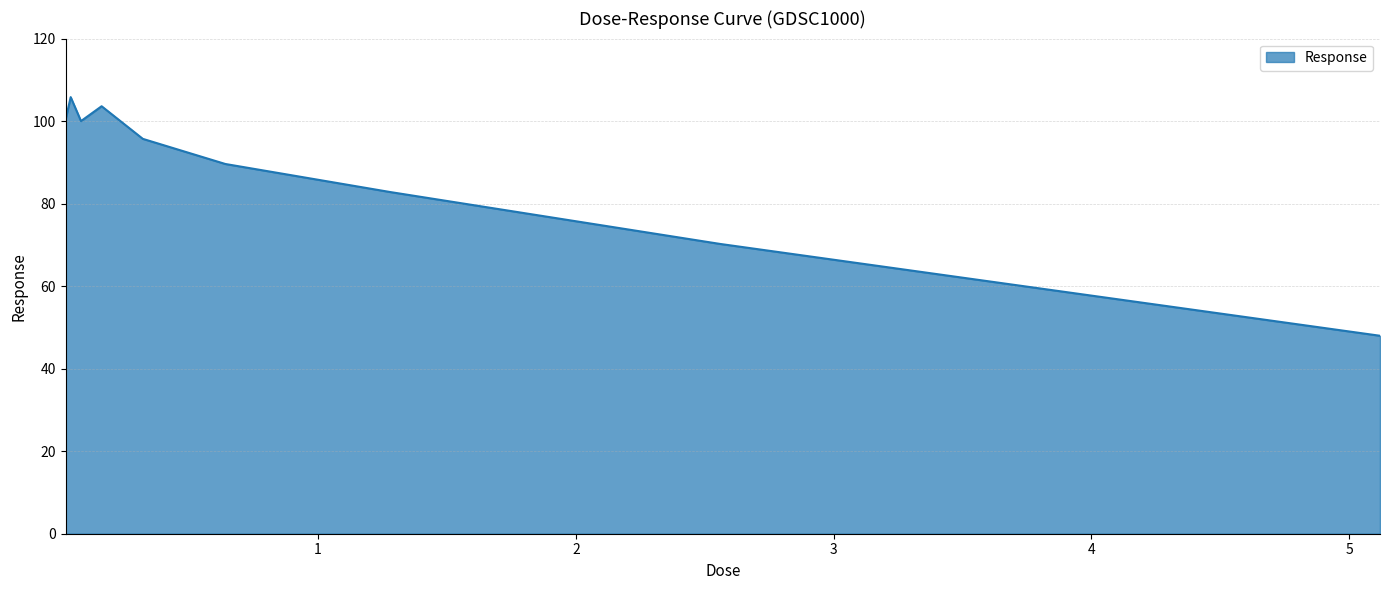

What is the minimum value shown in the chart?

48.0